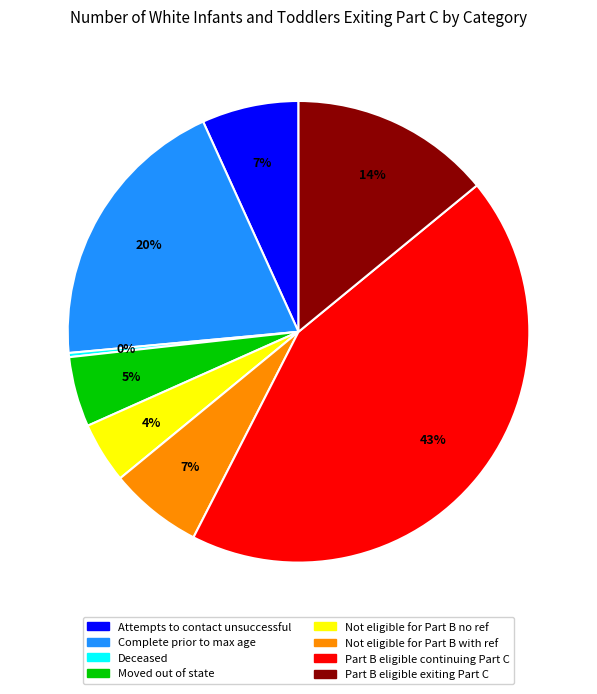

Is there a majority slice in this chart?

No